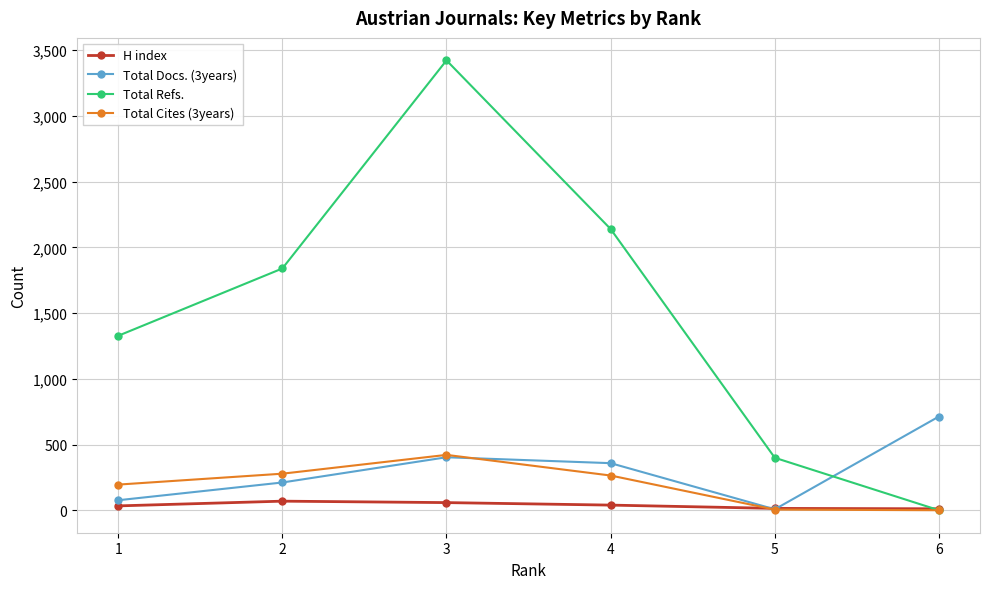

Which series has the largest range (max minus min)?

Total Refs.